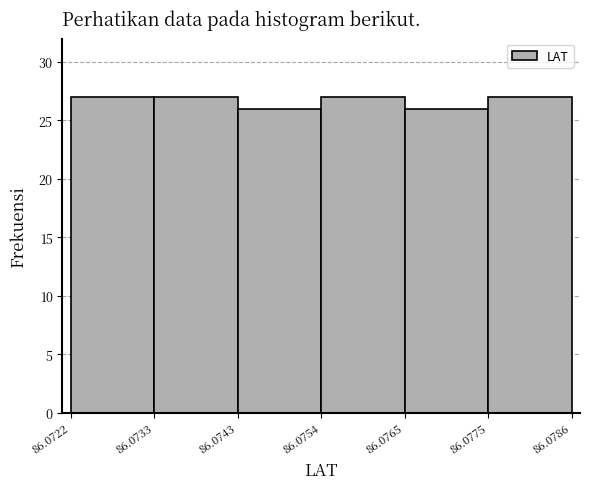

Reading left to right, transcribe this chart: for each bar, give the range it covers on the x-axis and its height. The values are not printed on the chart, so give them approximately, as read against the axis.

86.0722 to 86.0733: 27
86.0733 to 86.0743: 27
86.0743 to 86.0754: 26
86.0754 to 86.0765: 27
86.0765 to 86.0775: 26
86.0775 to 86.0786: 27